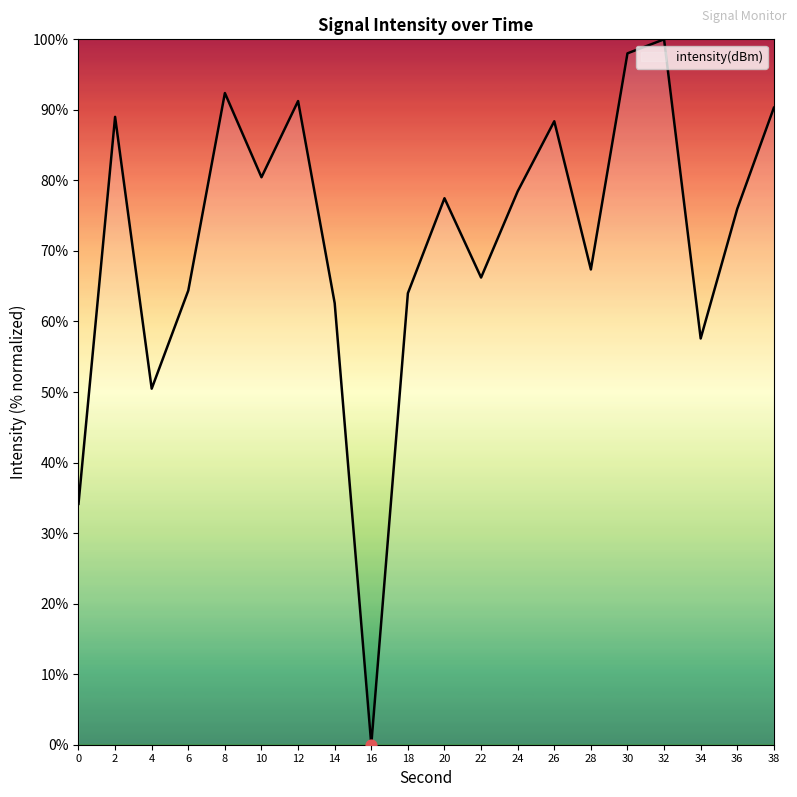

Approximately how many times larger is the value at 34 compared to 26?

0.7